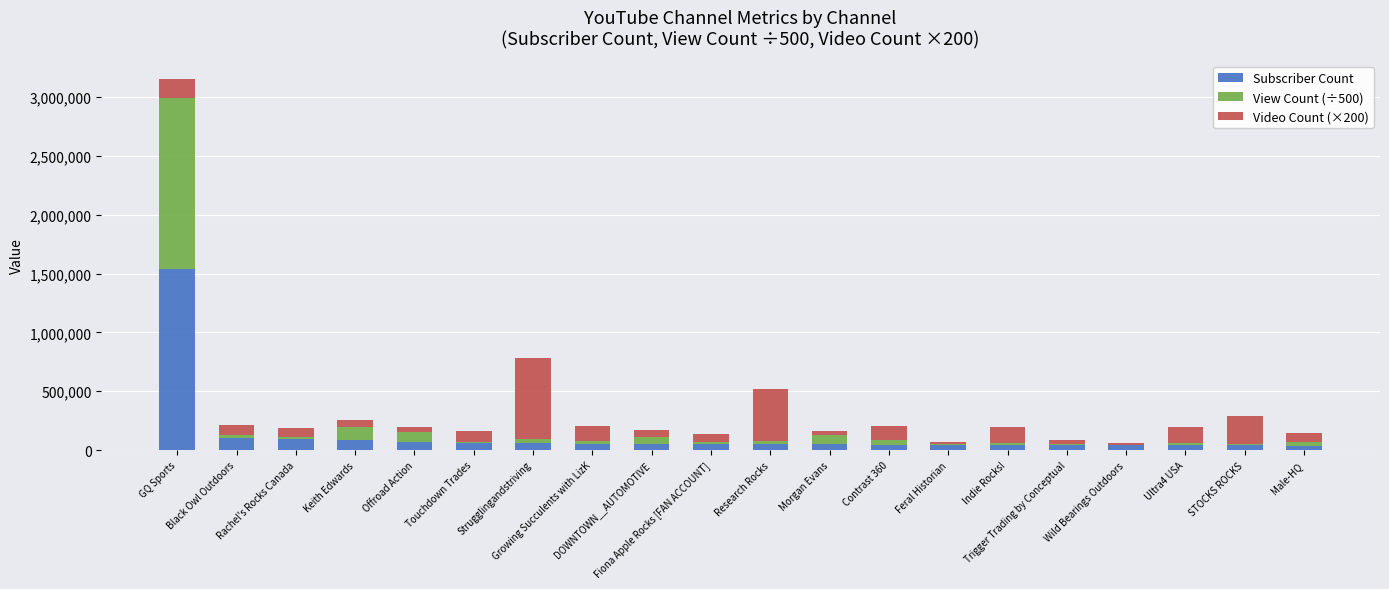

At which category is the sum across all series the highest?

GQ Sports